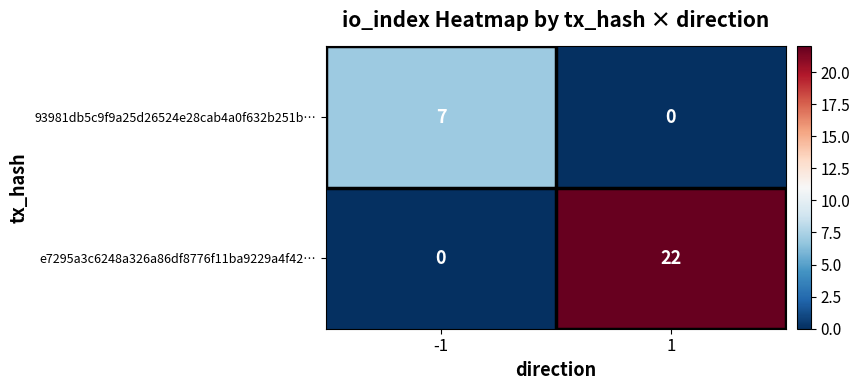

What is the sum of the 93981db5c9f9a25d26524e28cab4a0f632b251b… values at -1 and 1?

7